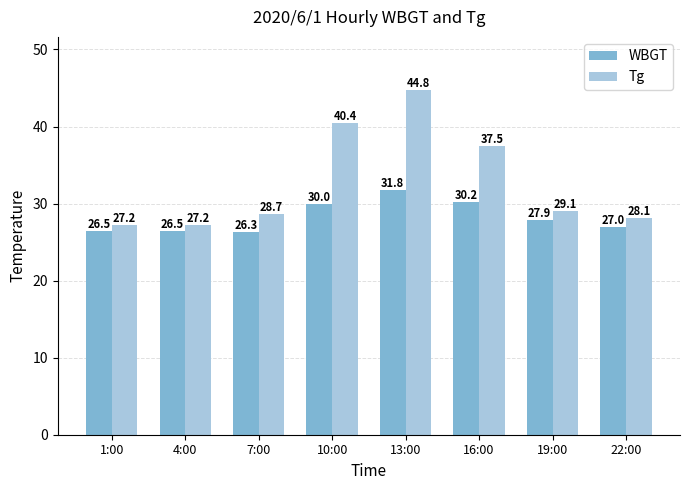

Which series has the widest spread of values?

Tg